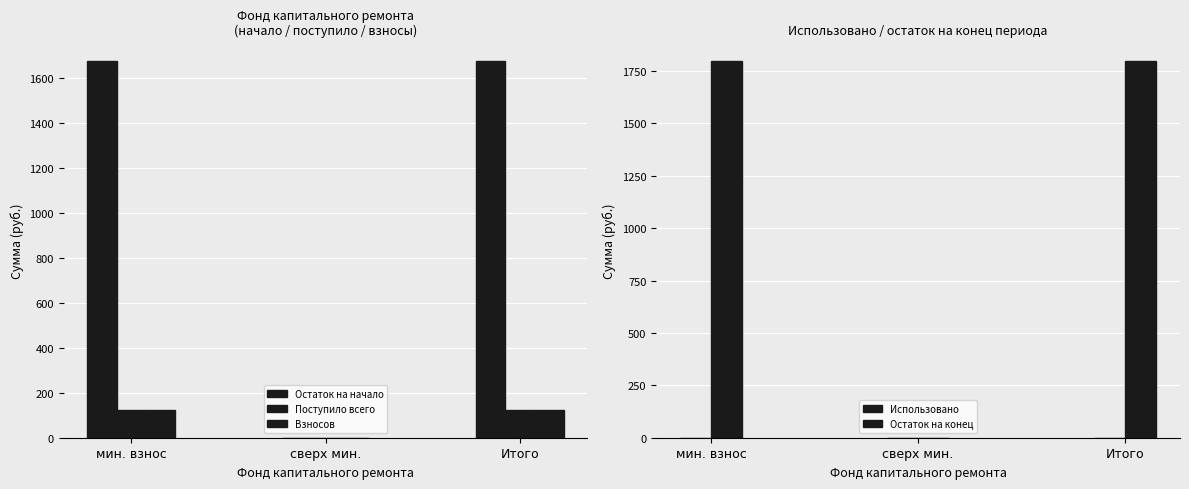

True or false: Остаток на начало has a value of 2408.9 at мин. взнос.

False